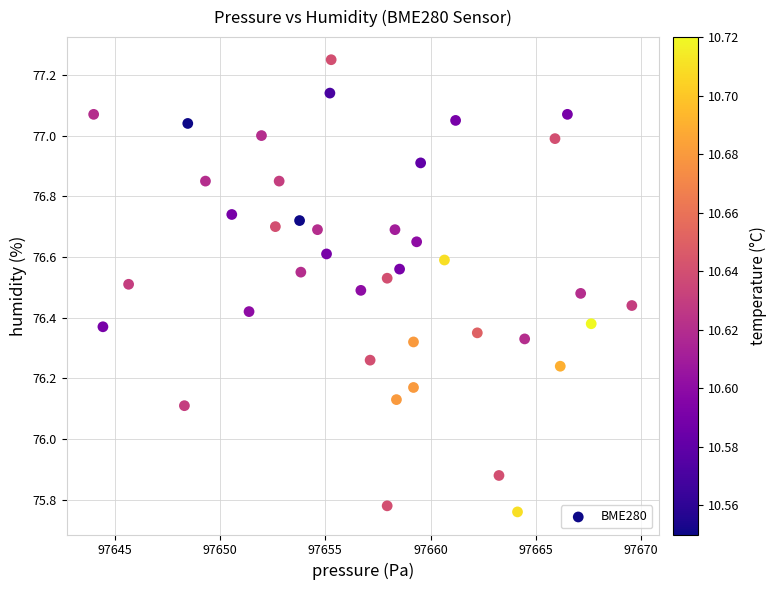

What is the range of X values (max minus min)?

25.6